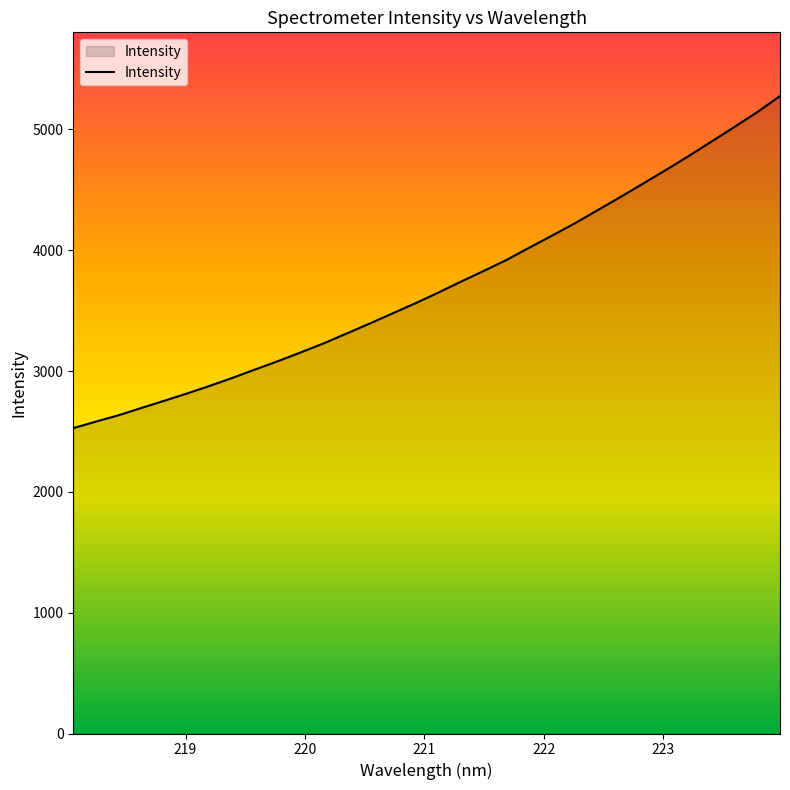

What is the greatest value displayed?

5275.7